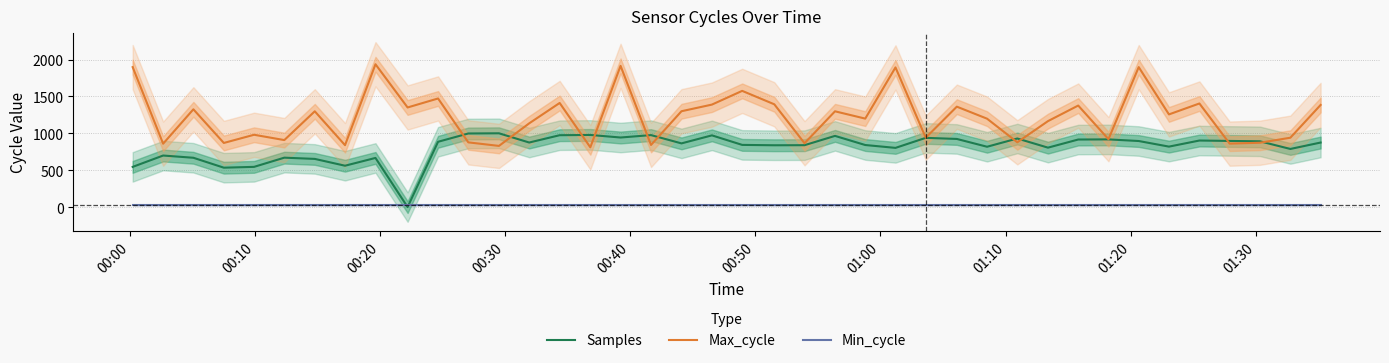

True or false: Min_cycle and Max_cycle intersect in this chart.

False